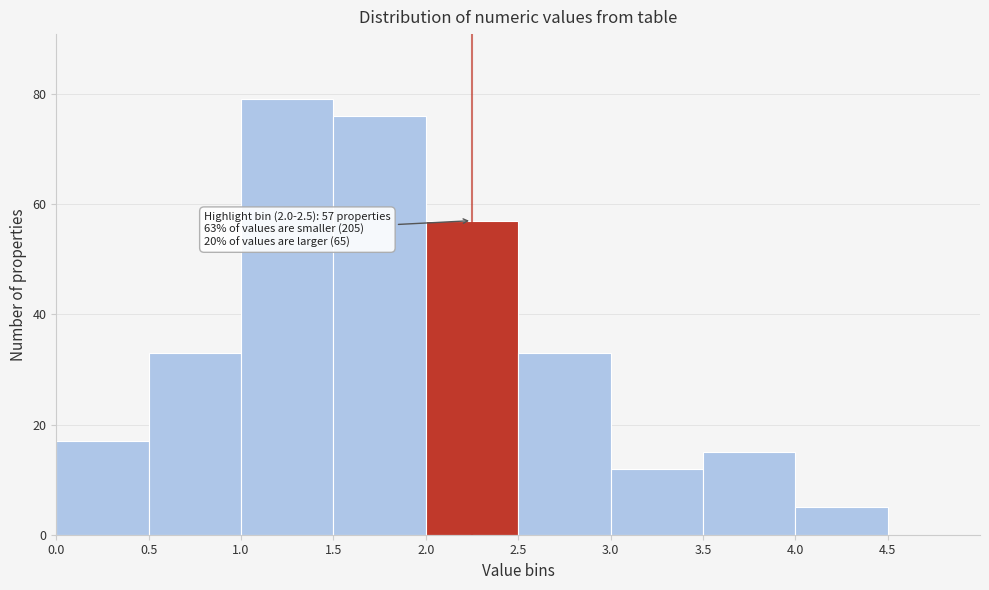

Which range on the x-axis has the tallest bar?

1.0 to 1.5